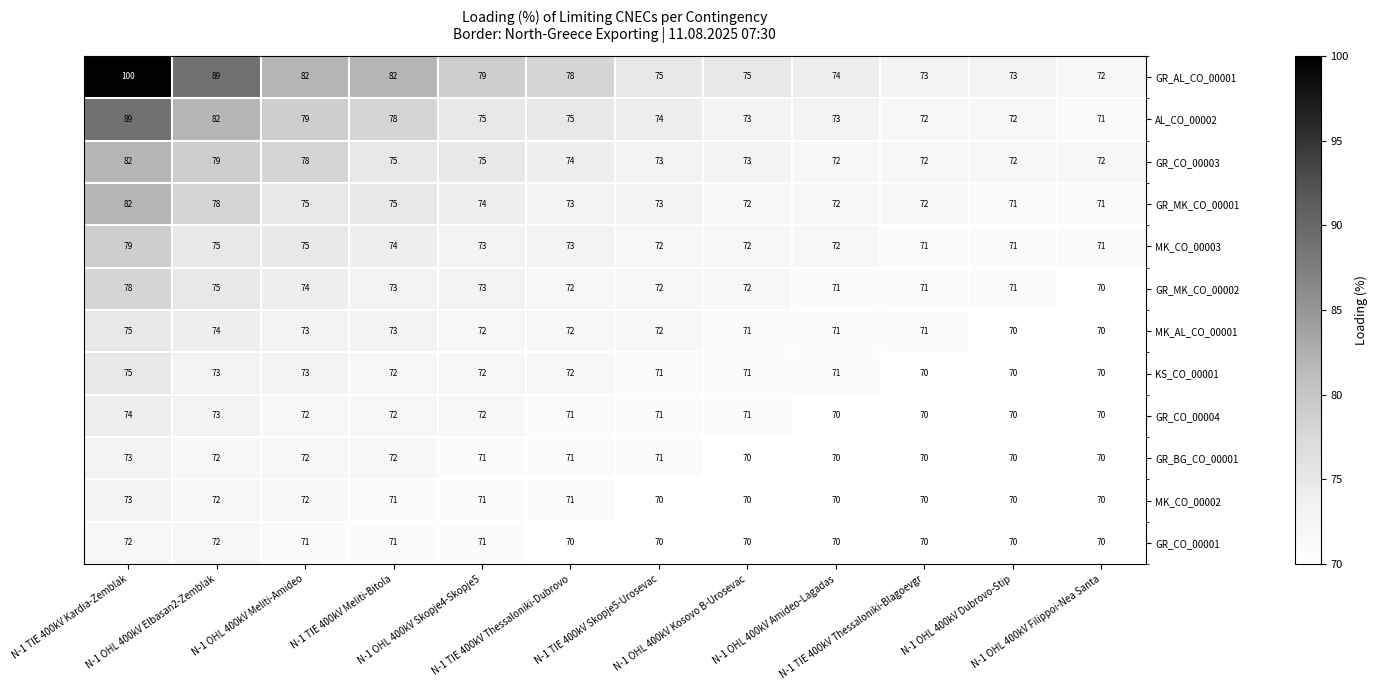

What is the smallest value displayed?

70